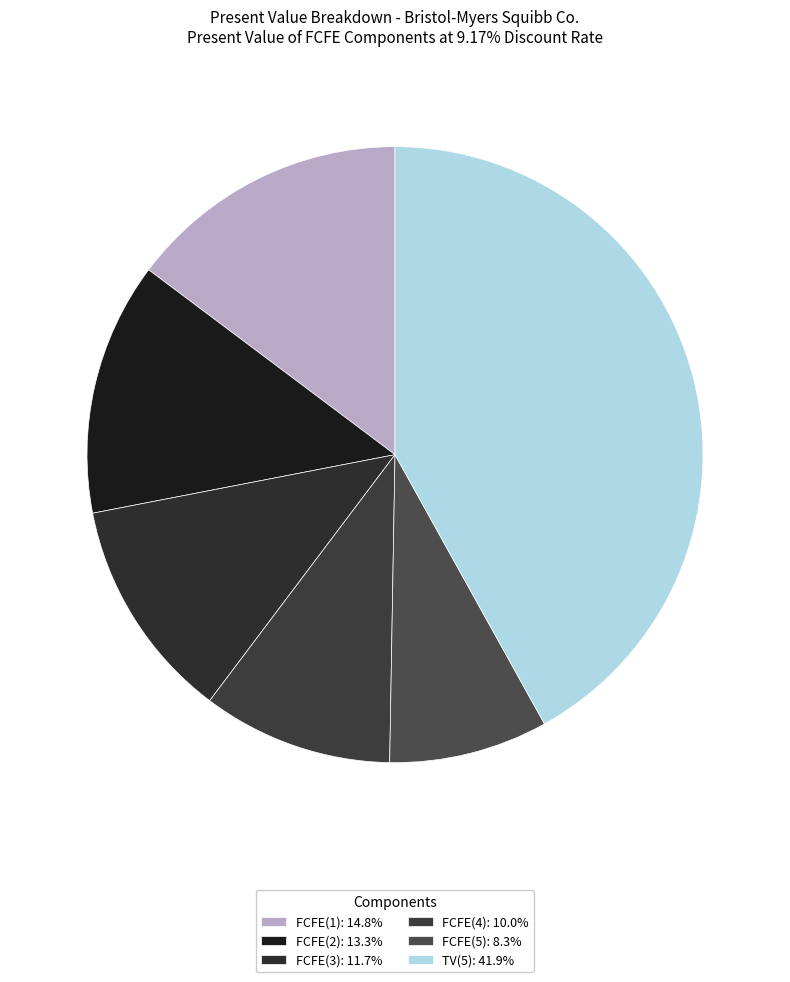

What percentage is NOT represented by FCFE(3)?

88.3%